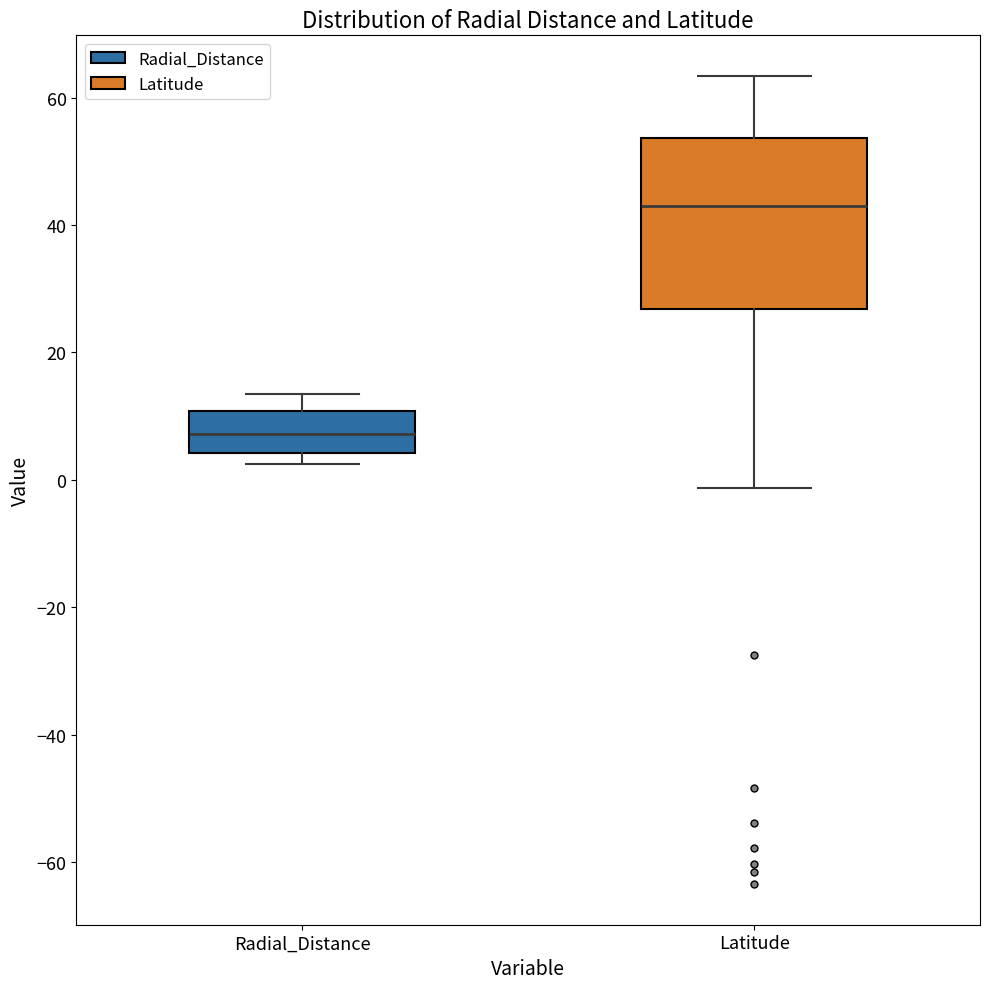

Reading left to right, transcribe this box plot: for each box, give where its median line is, the range the box spans, and where its two whiskers end, as read against the y-axis. The values are not printed on the chart, so give them approximately, as read against the axis.

Radial_Distance: median 8, box 4 to 10, whiskers 2 to 14
Latitude: median 44, box 26 to 54, whiskers -2 to 64